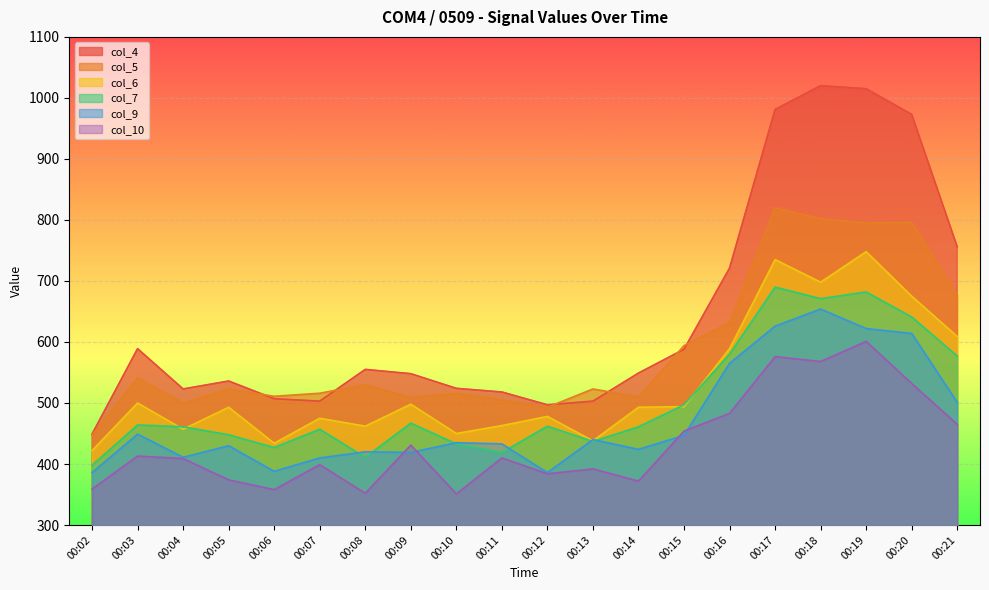

What is the total value across all series at 00:10?

2709